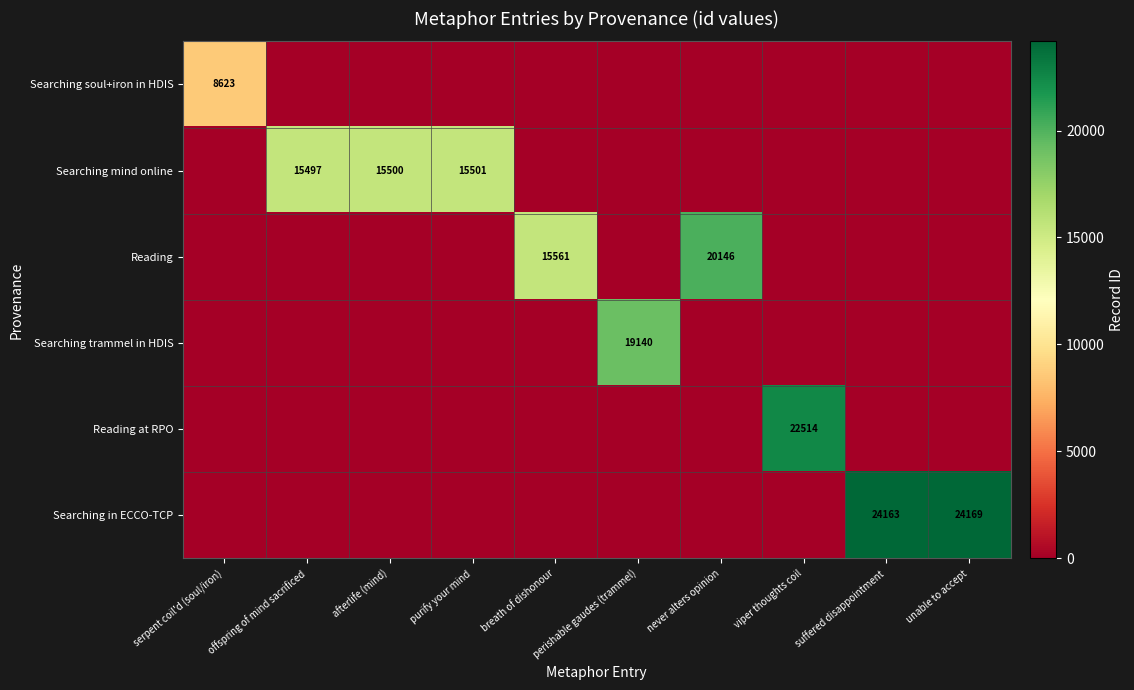

At which category is the sum across all series the highest?

unable to accept